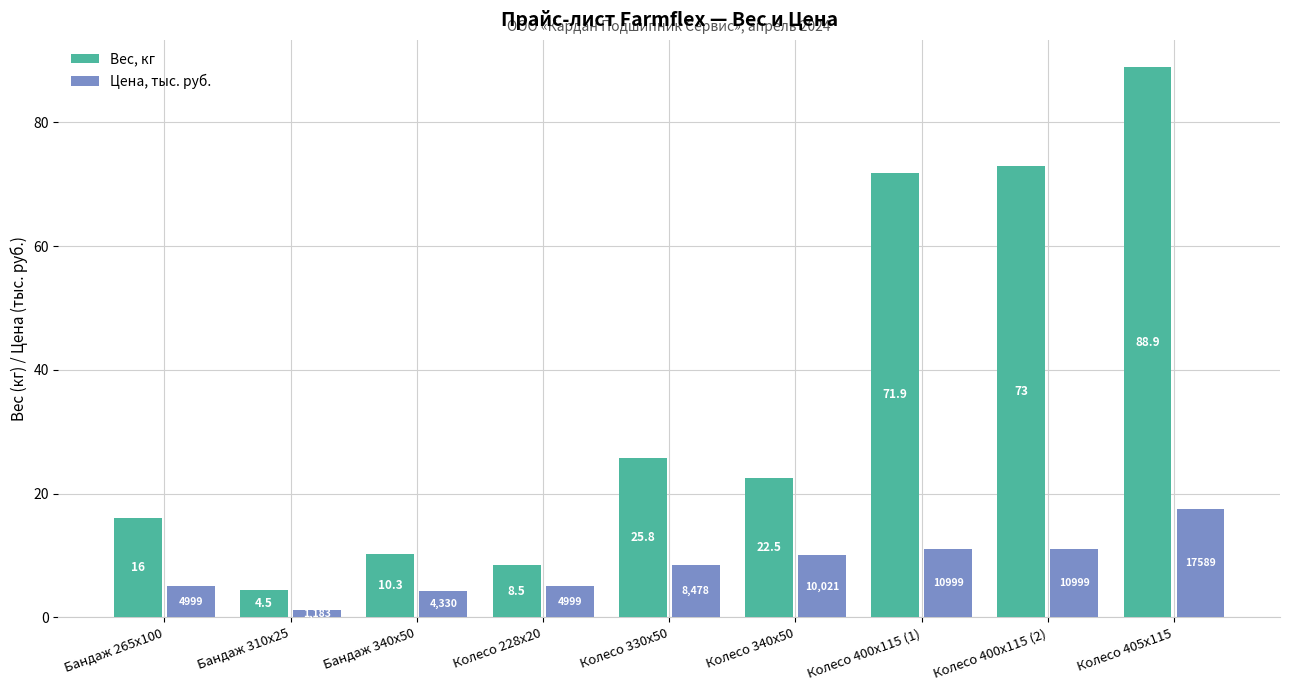

What are all the series names shown in the legend?

Вес, кг, Цена, тыс. руб.